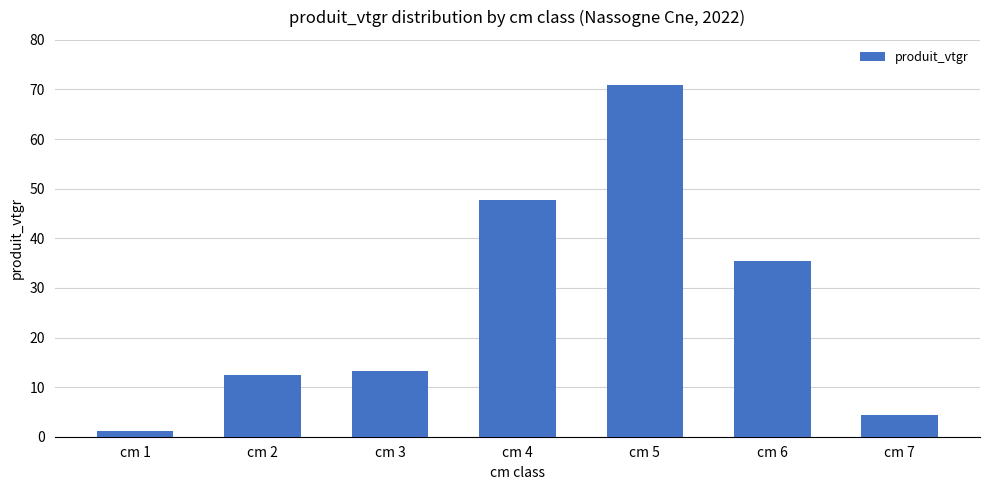

What is the value of the 1st bar from the left?

1.1